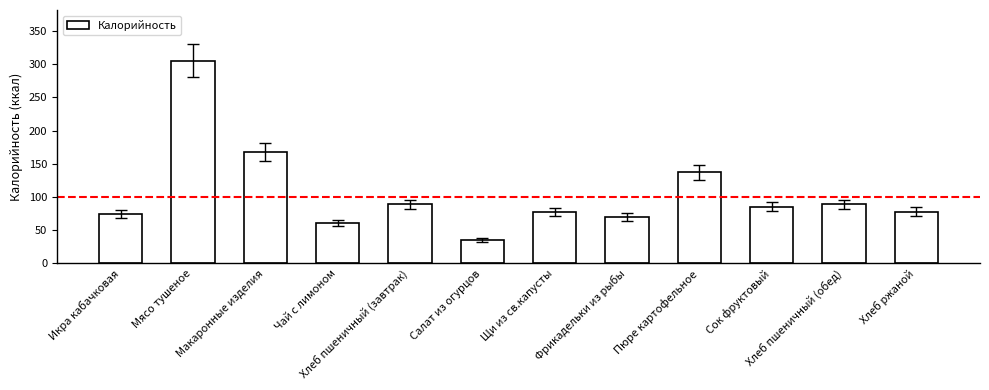

What is the label of the 9th bar from the right?

Чай с лимоном